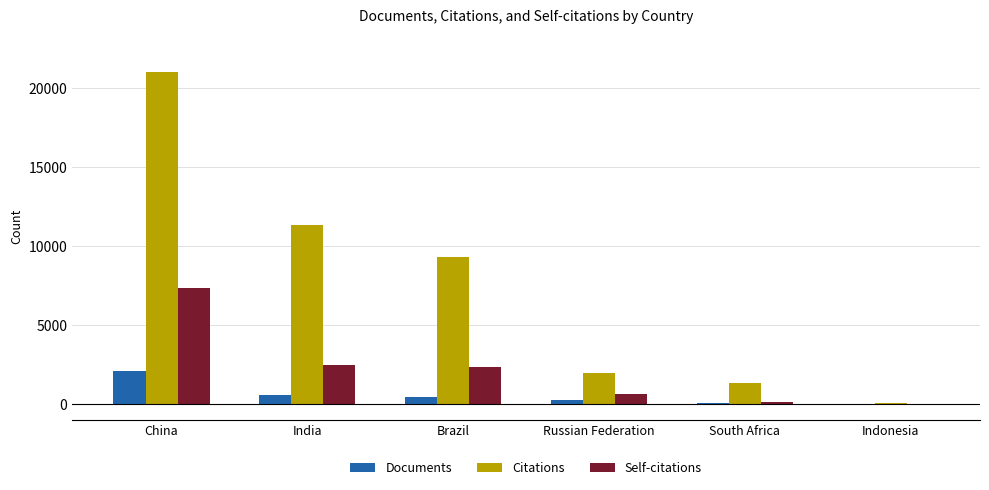

Is it true that Self-citations equals 616 at Russian Federation?

True